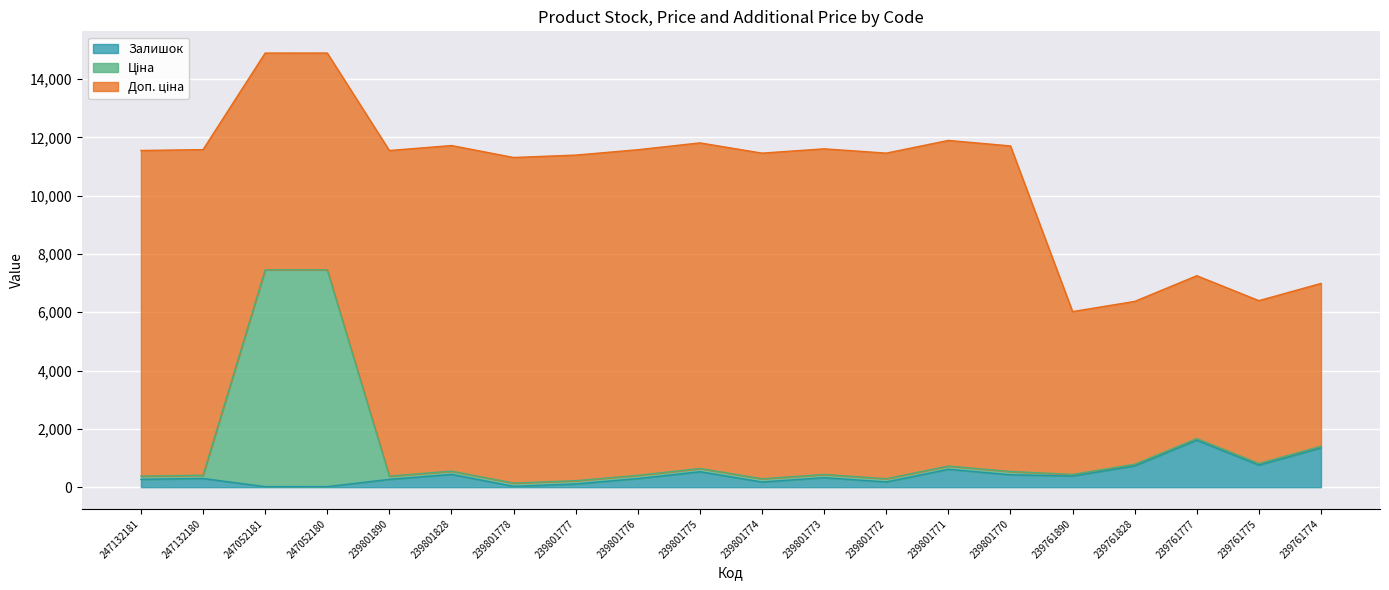

What is the difference between the maximum and minimum values in the Залишок series?

1594.0